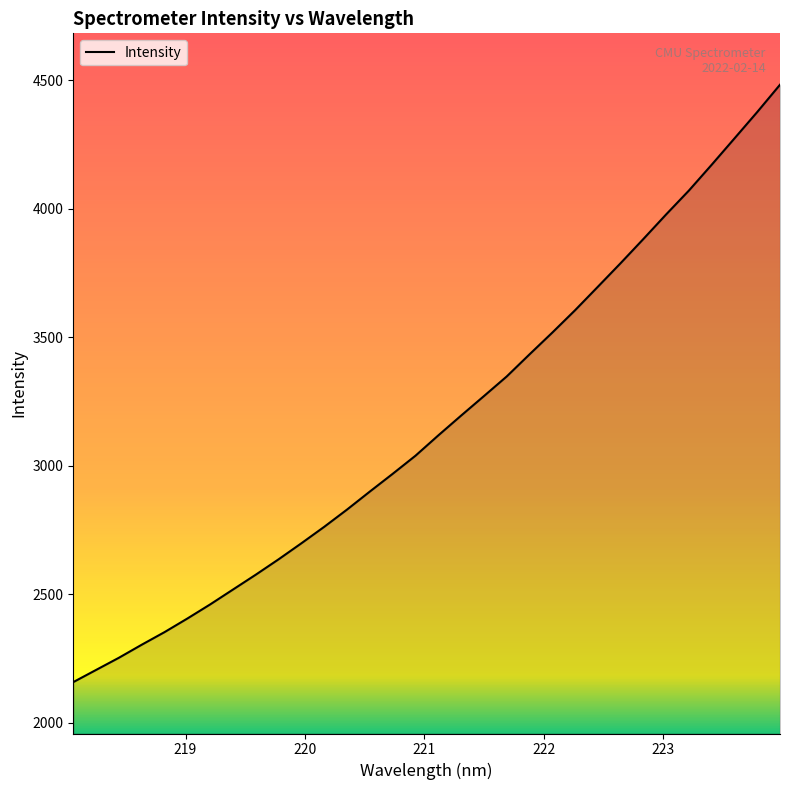

Reading left to right, extract all data points from this chart.

2157.8	2205.3	2252.6	2303.4	2352.5	2405.3	2460.3	2518.2	2576.1	2635.9	2698.3	2762.4	2829.4	2899.6	2968.4	3038.9	3117.9	3194.9	3270.7	3347.1	3433.1	3517.8	3604.9	3696.2	3788.1	3882.2	3978.0	4071.0	4171.4	4273.7	4376.5	4482.7